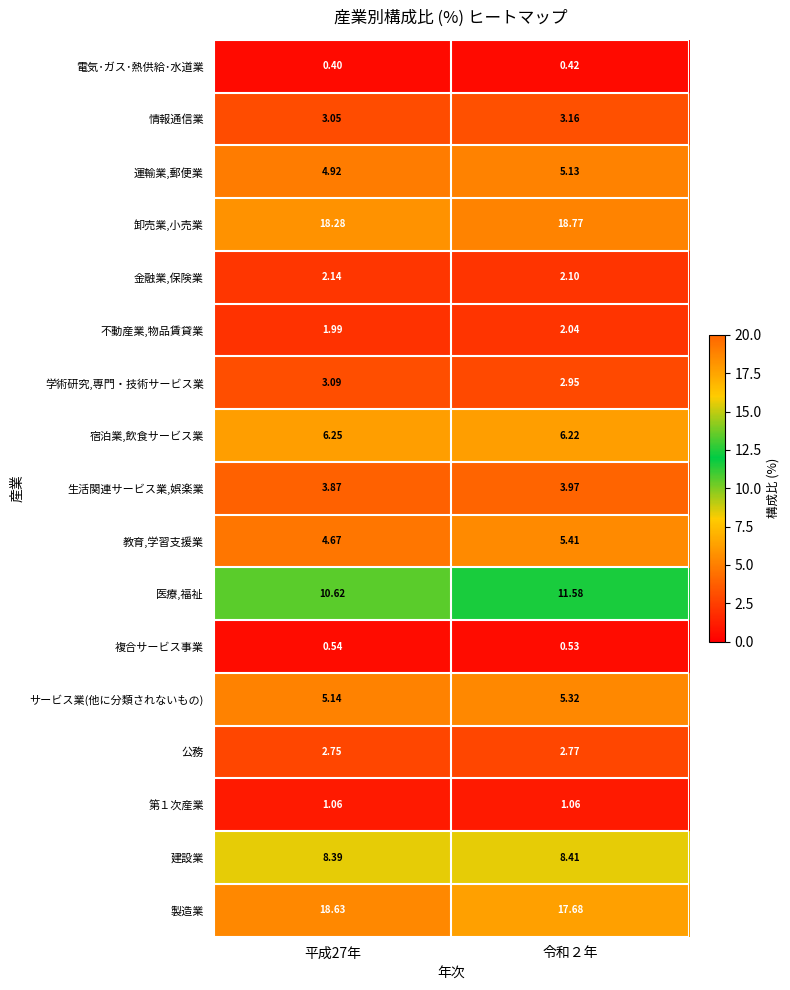

Which series has the largest total across all categories?

卸売業,小売業